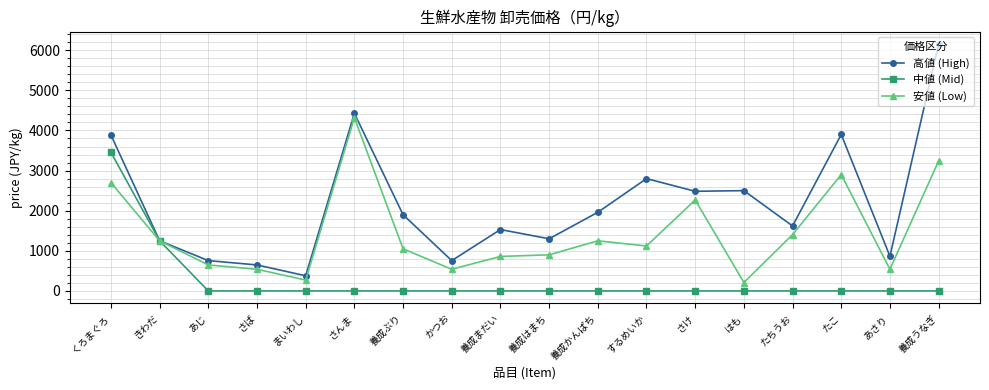

Rank the series by their maximum value, from highest to lowest.

高値 (High), 安値 (Low), 中値 (Mid)